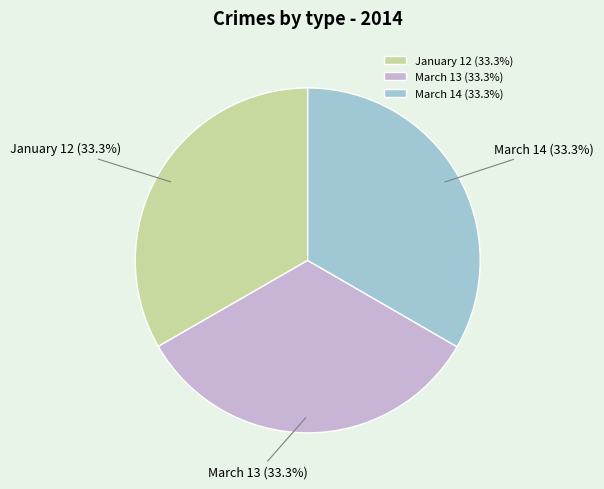

To the nearest percent, what portion does March 13 represent?

33%